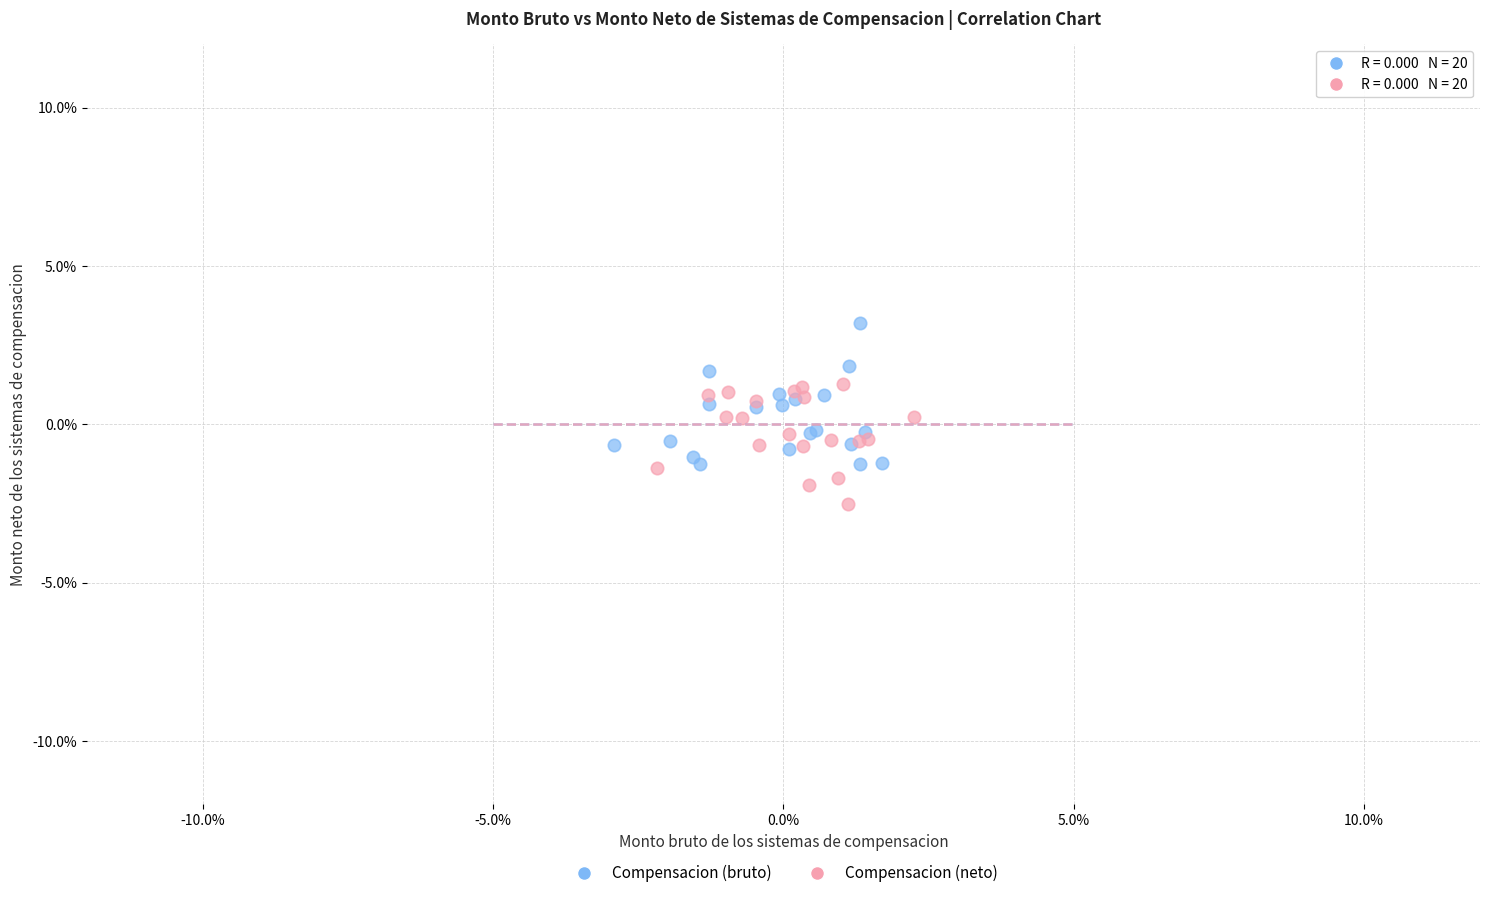

Which series reaches the maximum Y coordinate?

Compensacion (bruto)